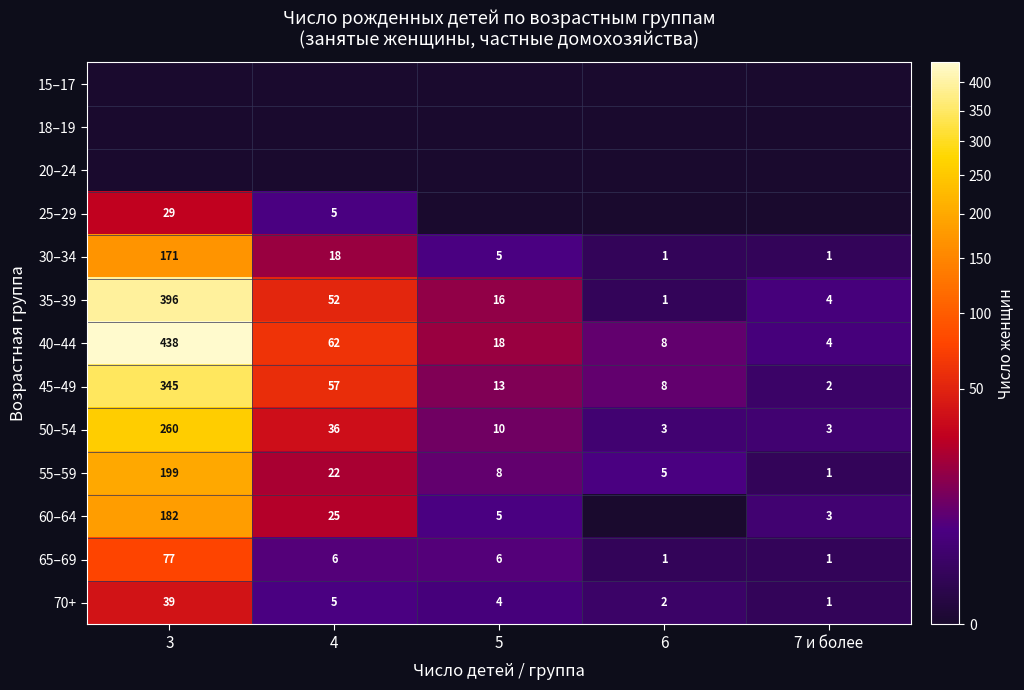

Is it true that 35–39 equals 622 at 3?

False